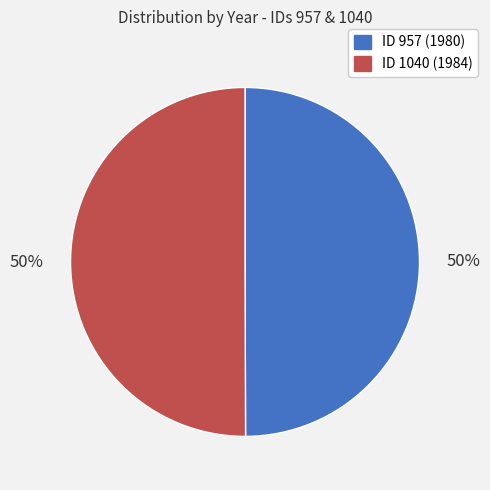

What is the largest slice in the pie chart?

1040